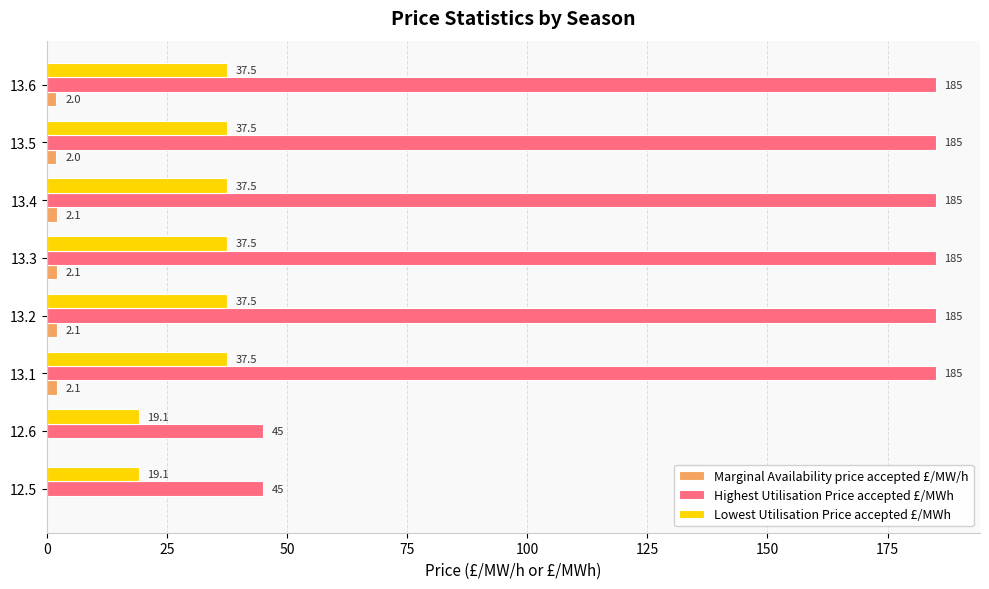

Which series has the widest spread of values?

Highest Utilisation Price accepted £/MWh